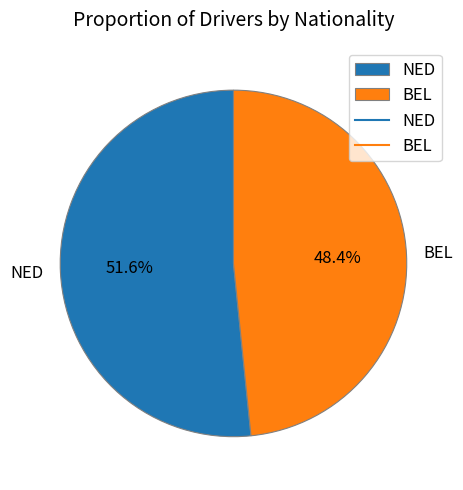

To the nearest percent, what is the difference between the largest and smallest slice percentages?

3%